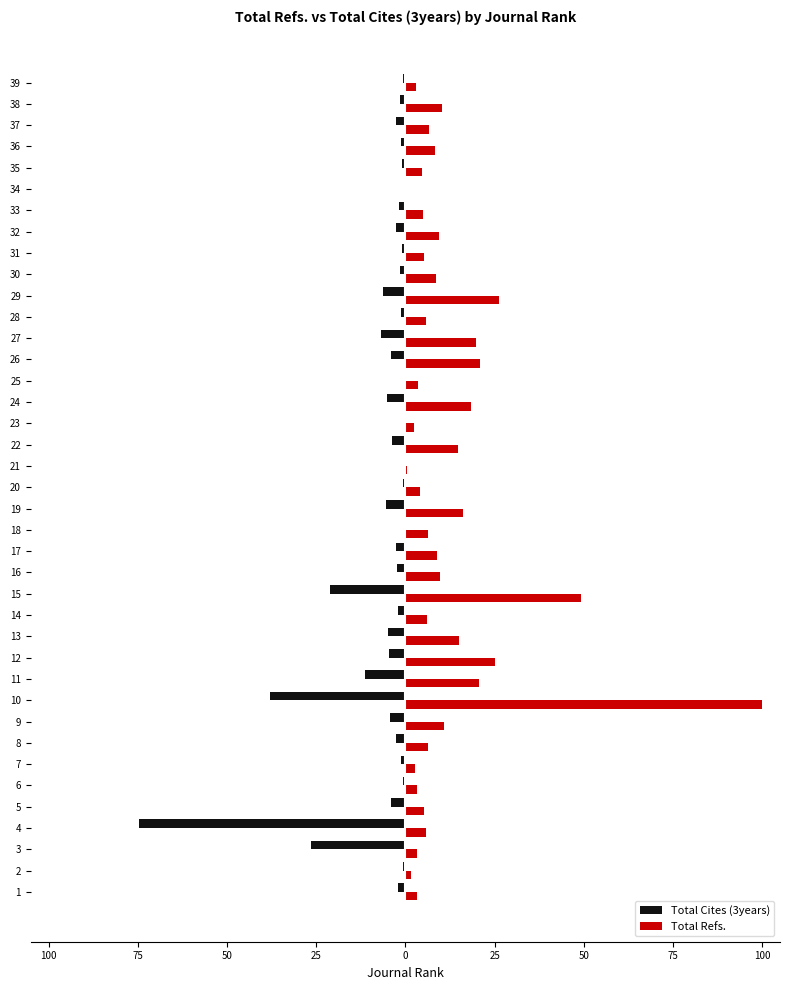

Which series has the largest range (max minus min)?

Total Refs.